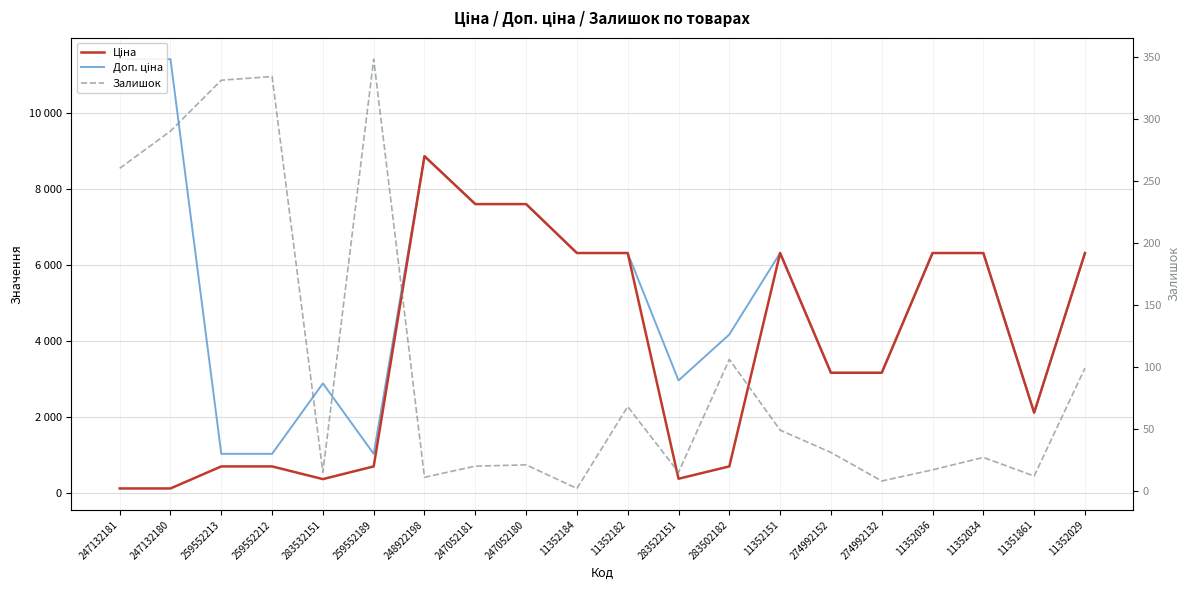

At which label does Ціна reach its peak?

248922198